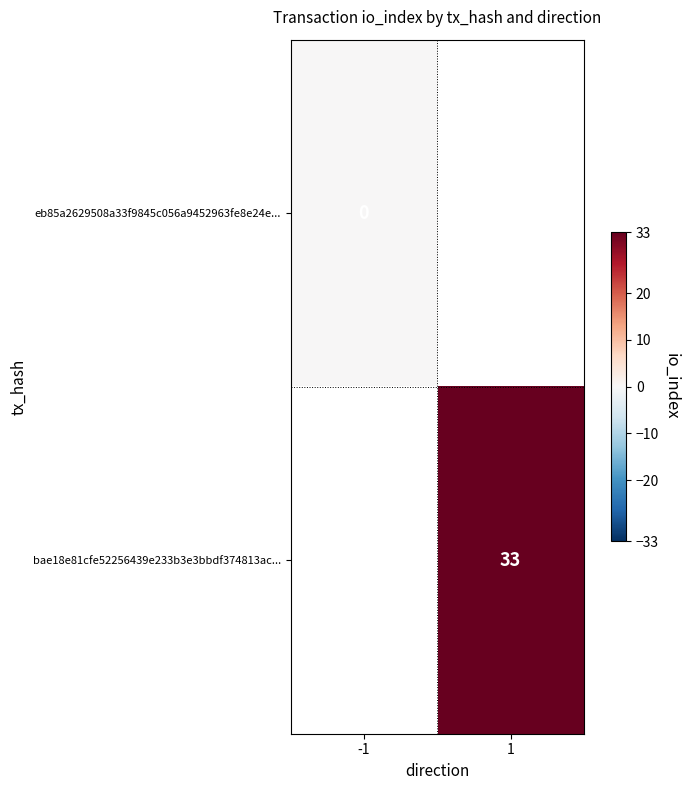

Is the value of eb85a2629508a33f9845c056a9452963fe8e24e... at -1 greater than the value of bae18e81cfe52256439e233b3e3bbdf374813ac... at 1?

No